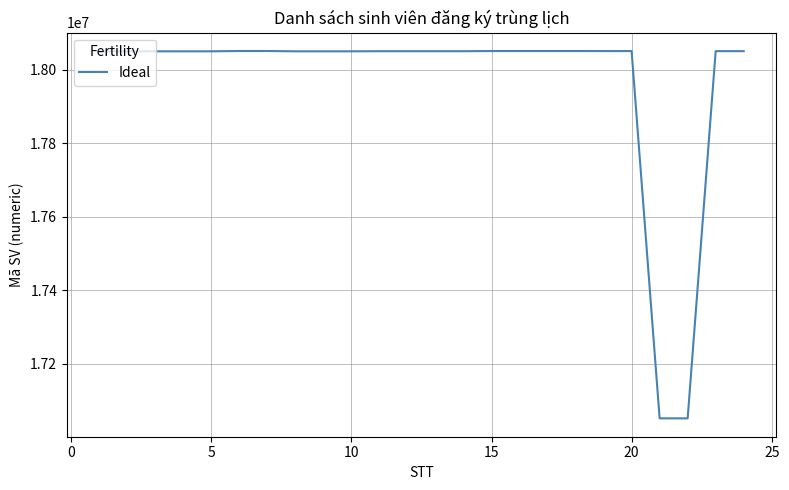

What is the difference between the maximum and minimum values?

1000360